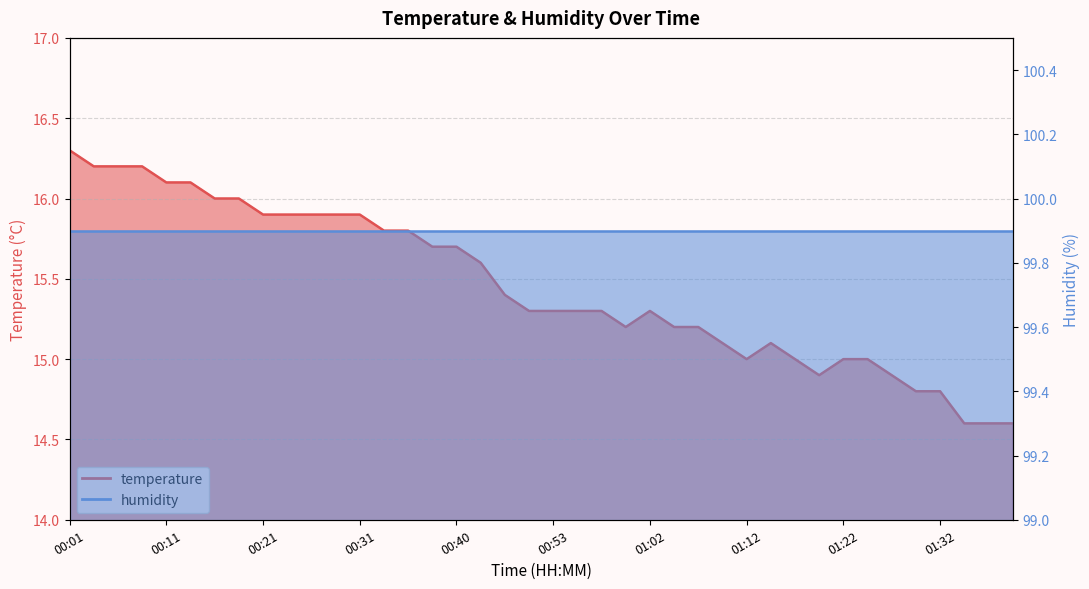

Between 01:10 and 00:43, which is larger?

00:43